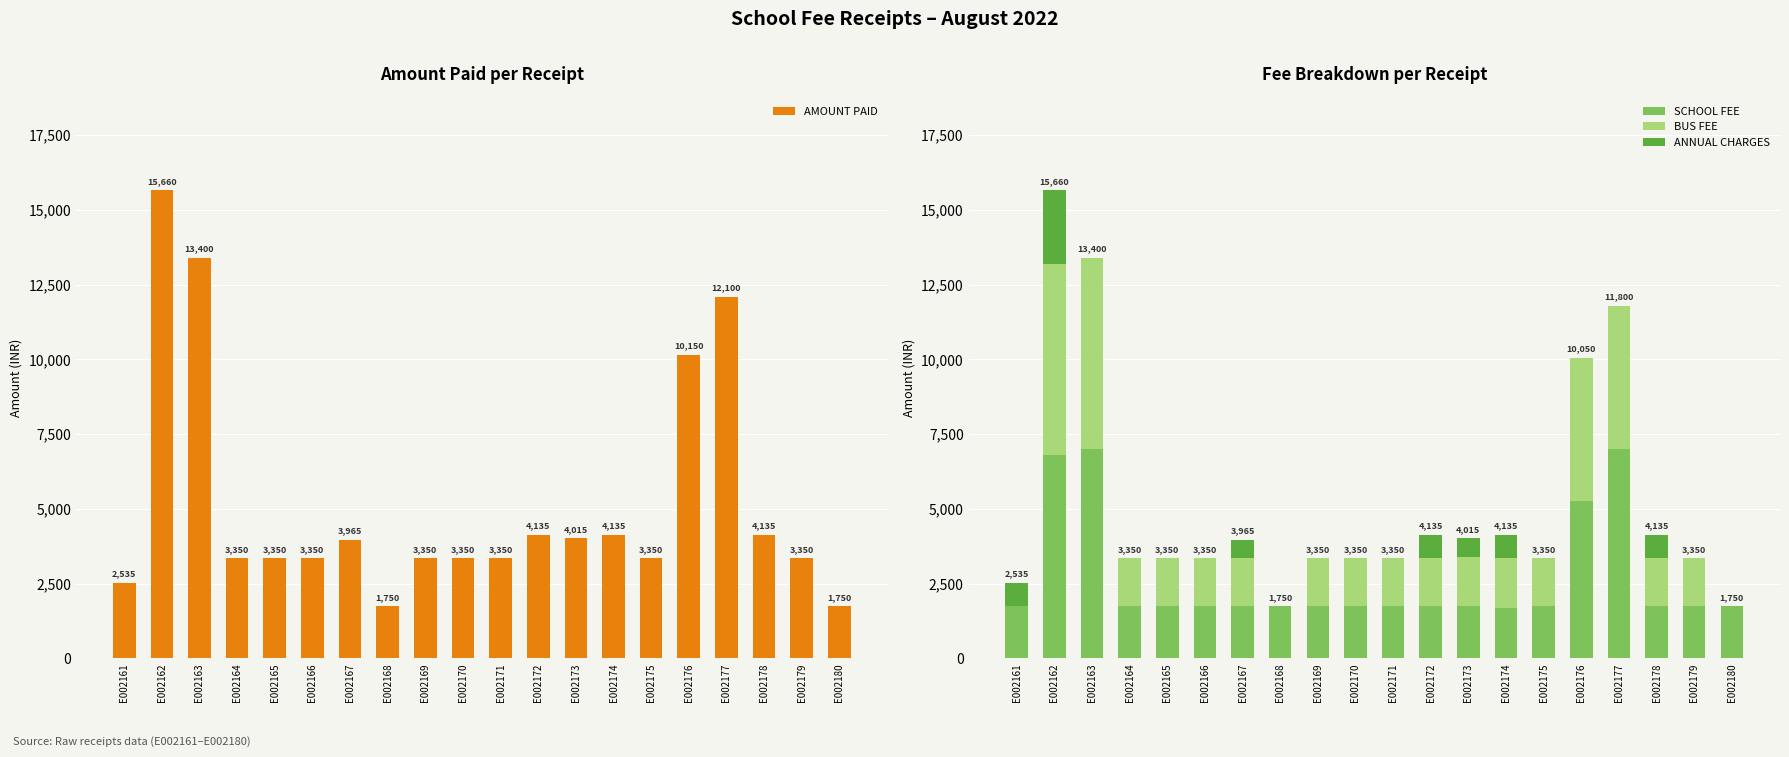

The value of BUS FEE at E002169 is 1600. True or false?

True